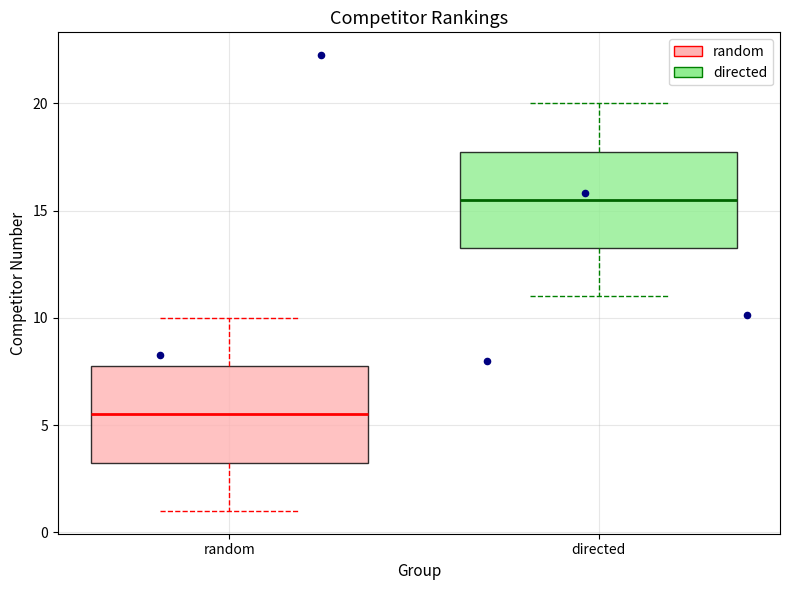

Where is the lower edge of the box for directed on the y-axis? The values are not printed on the chart, so give them approximately, as read against the axis.

13.5